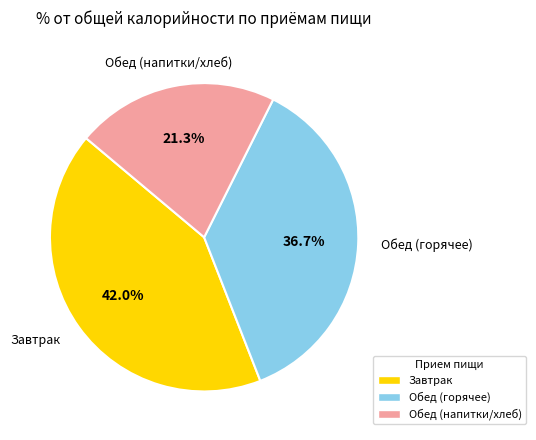

Is there a majority slice in this chart?

No